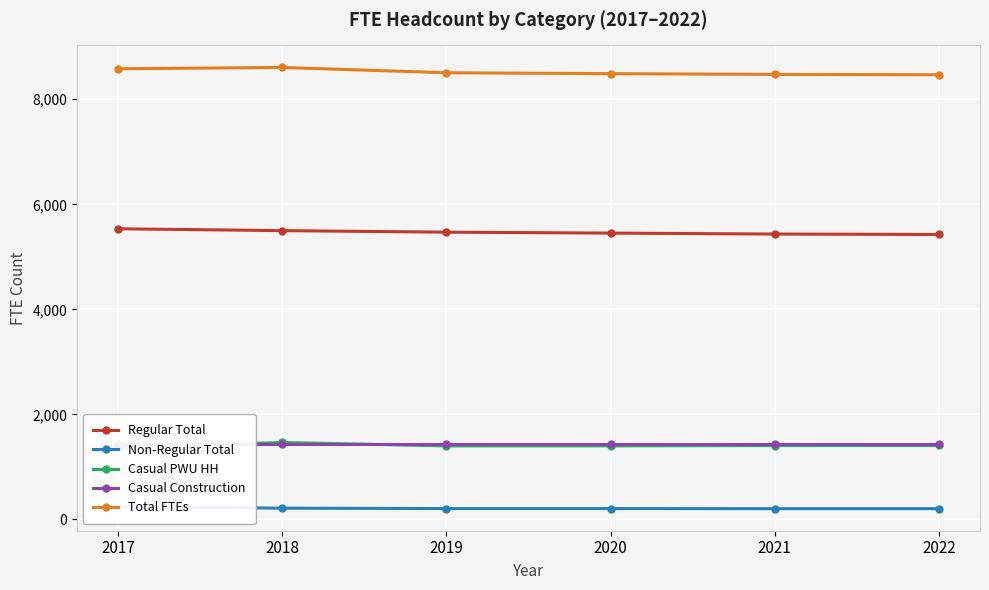

True or false: Regular Total has more than 0 interior local peaks.

False